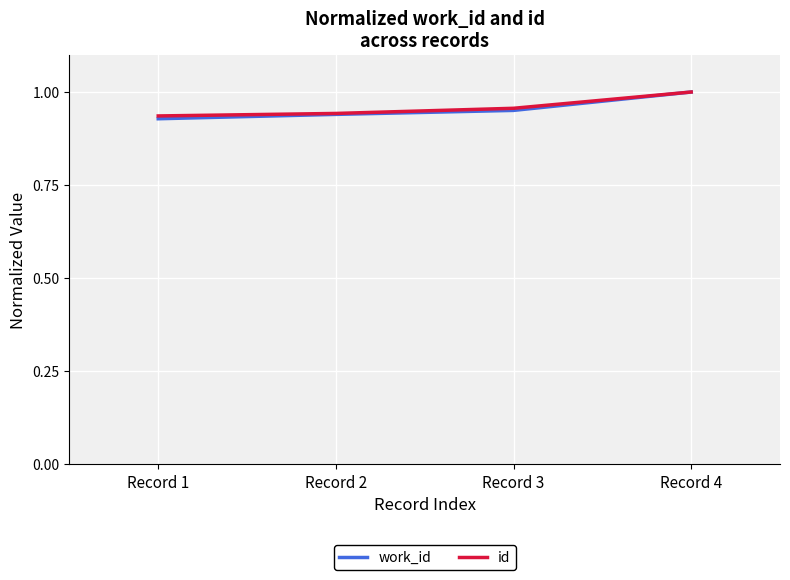

Is it true that work_id equals 1.5 at Record 1?

False